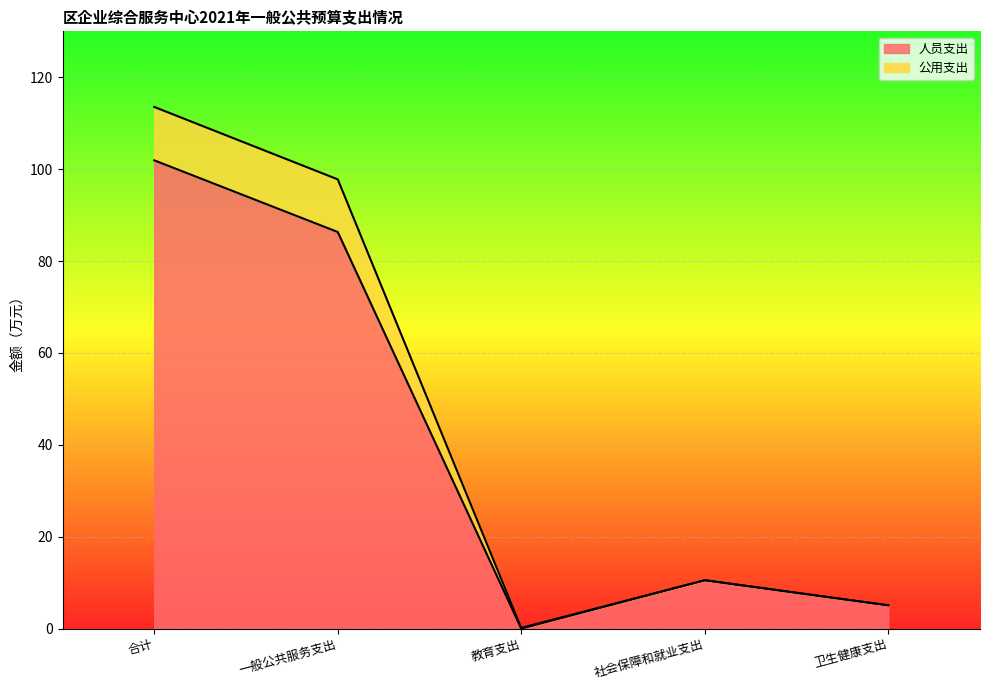

Which label corresponds to the largest value in the chart?

合计